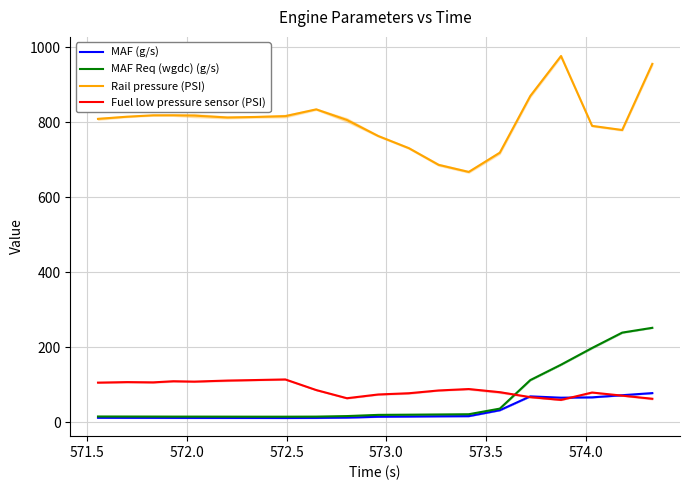

True or false: MAF Req (wgdc) (g/s) has more than 1 interior local peaks.

False